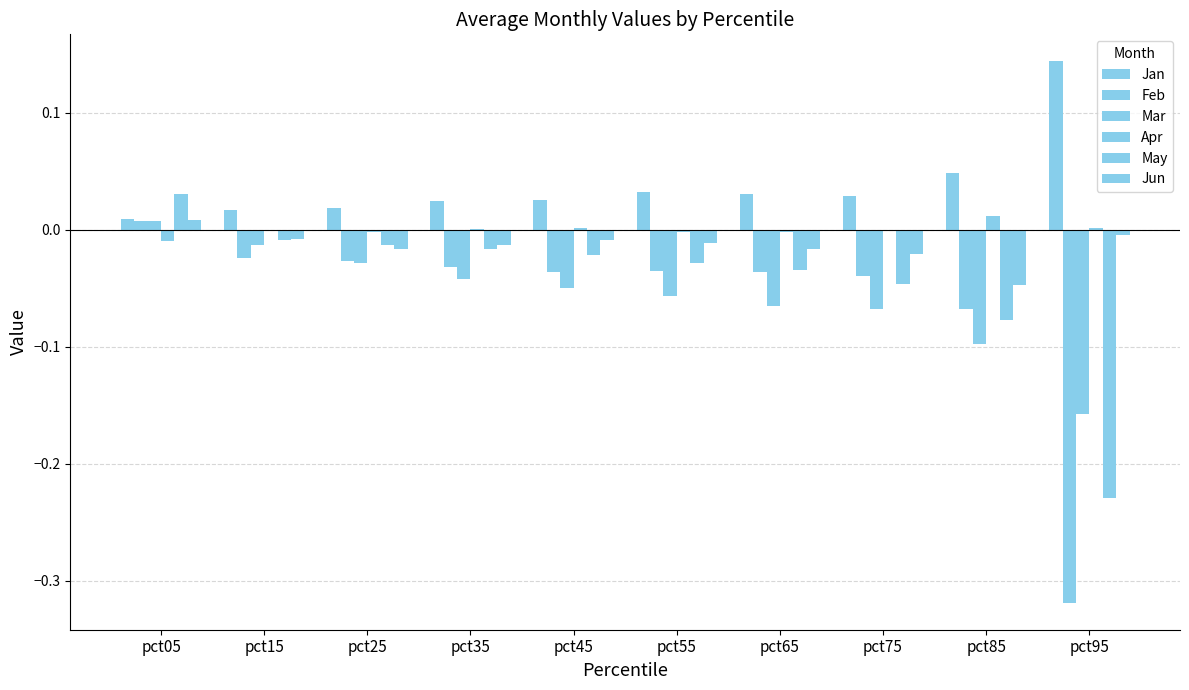

What is the minimum value shown in the chart?

-0.3